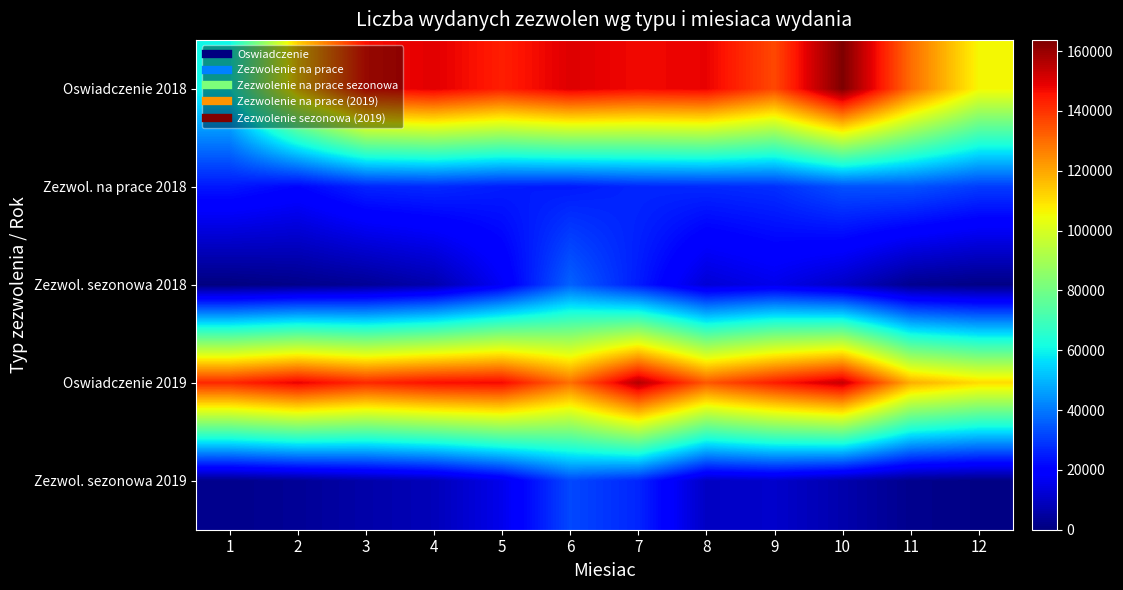

What is the smallest value displayed?

401